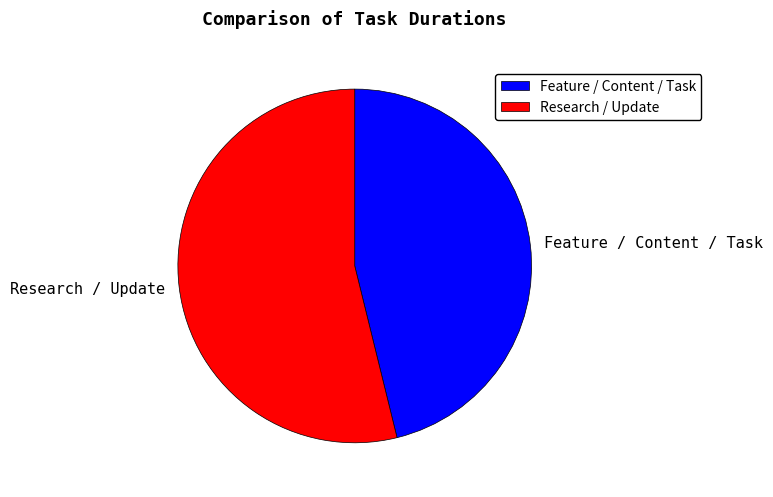

Is the sum of Feature / Content / Task and Research / Update greater than half?

Yes